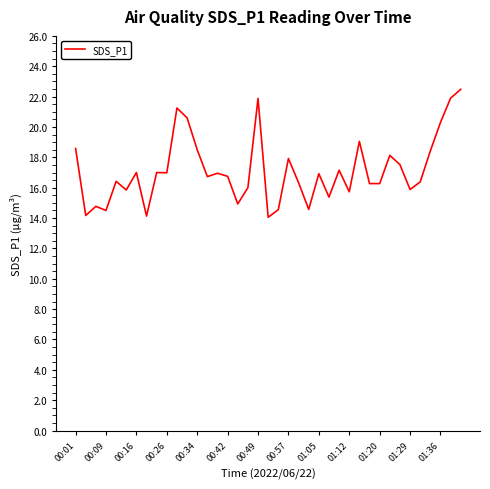

What is the smallest value displayed?

14.1